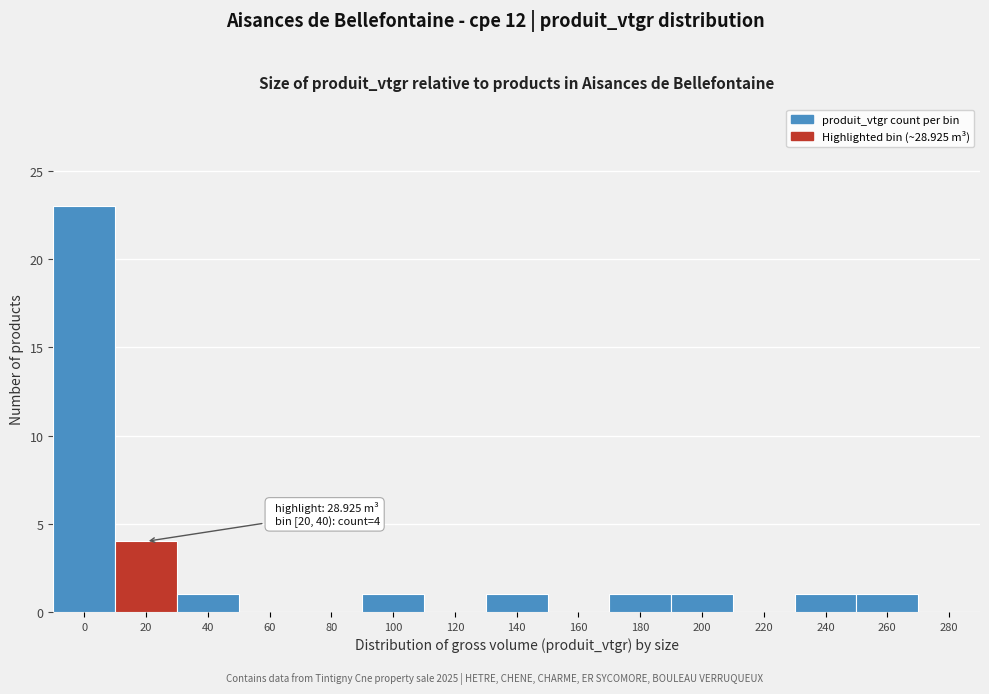

Reading left to right, what are all the values shown in this chart?

0=23	20=4	40=1	60=0	80=0	100=1	120=0	140=1	160=0	180=1	200=1	220=0	240=1	260=1	280=0